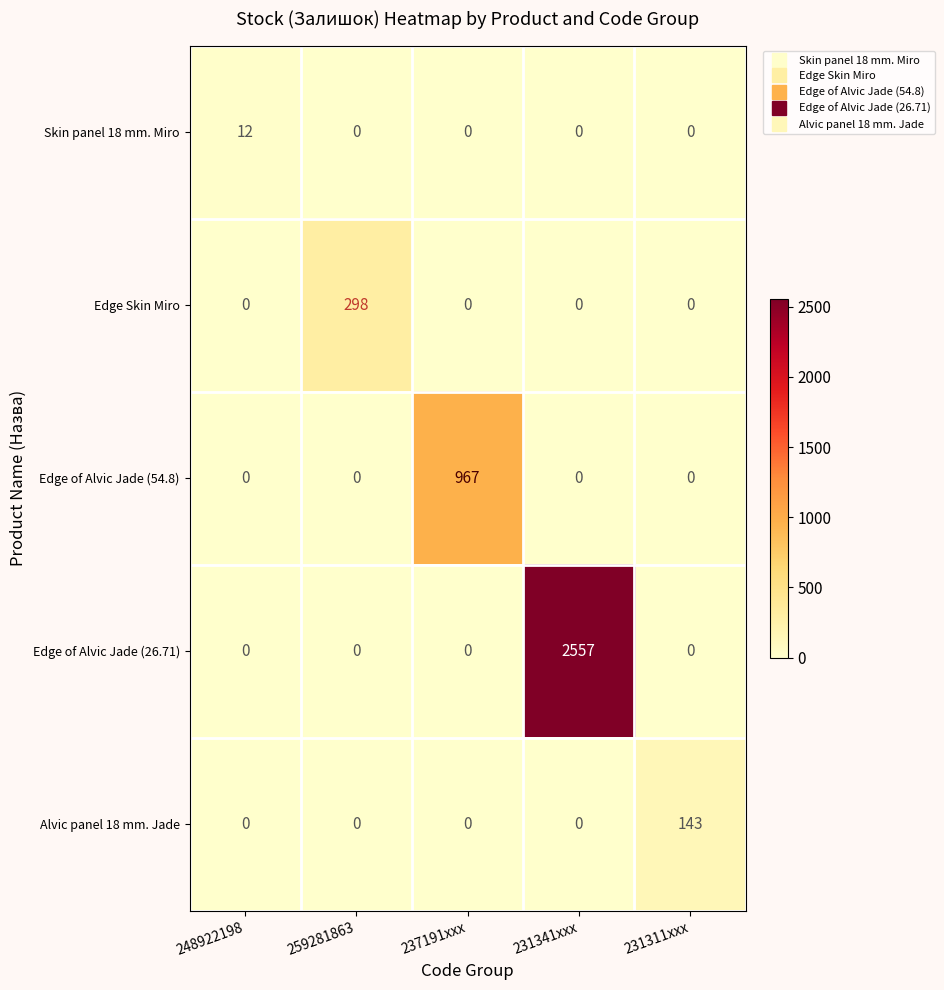

What is the sum of the Edge Skin Miro values at 231341xxx and 259281863?

298